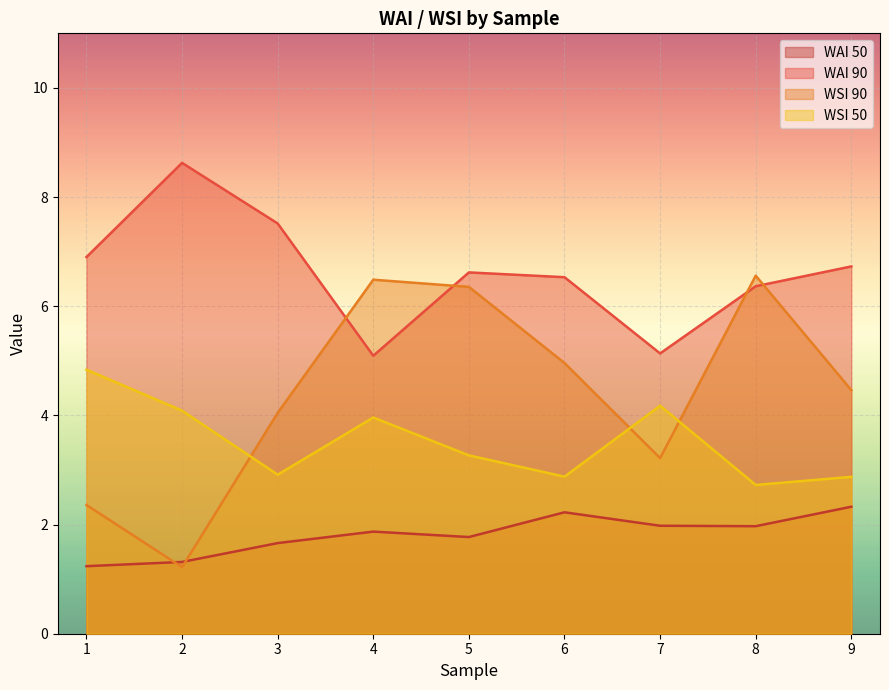

What is the total value across all series at 5?

18.0